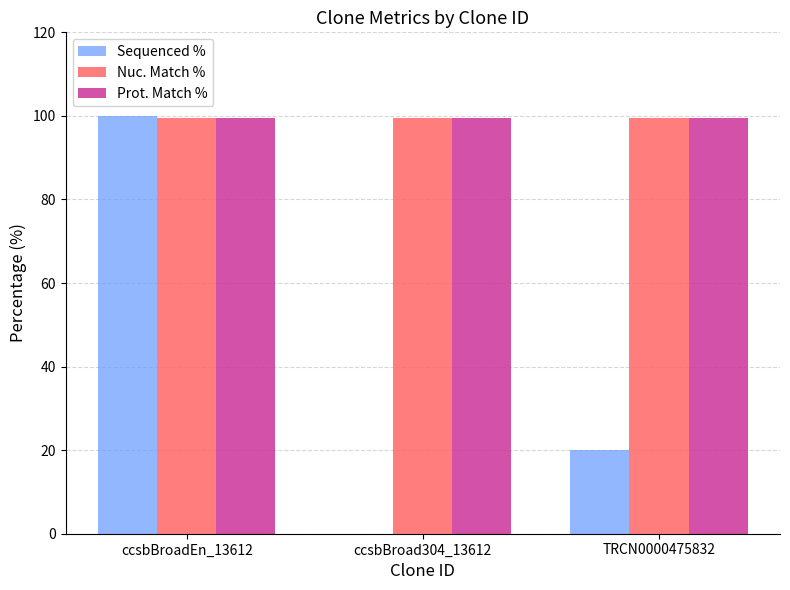

At which label does Sequenced % reach its peak?

ccsbBroadEn_13612